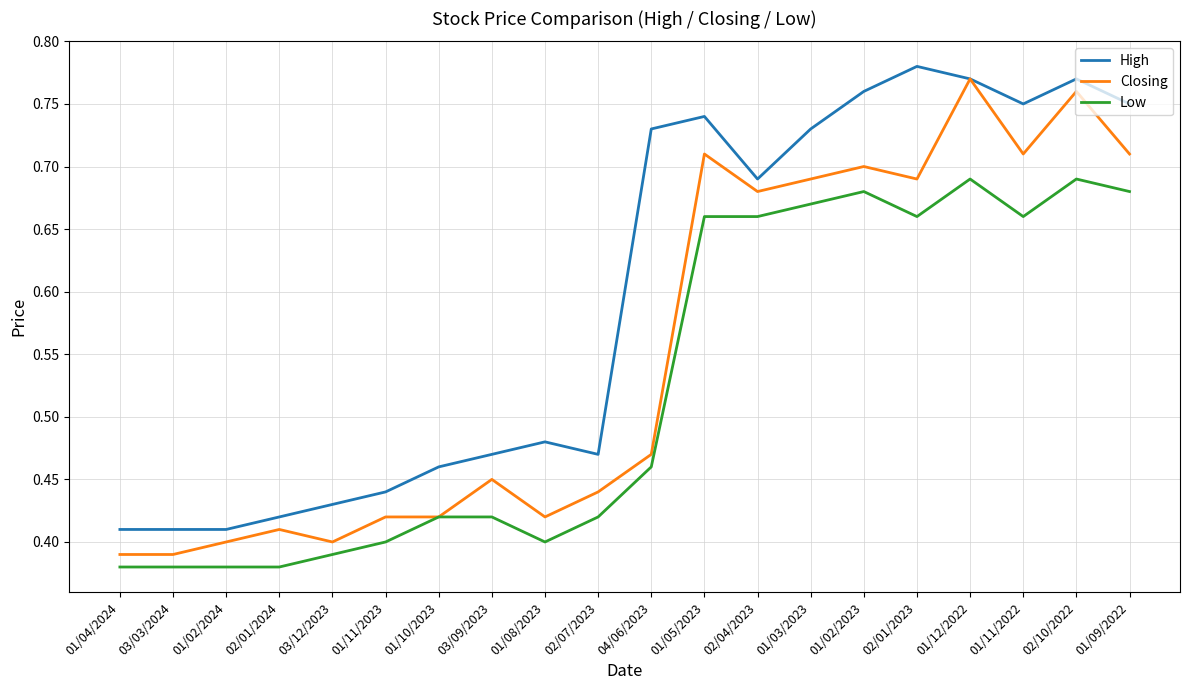

Which series has the largest total across all categories?

High